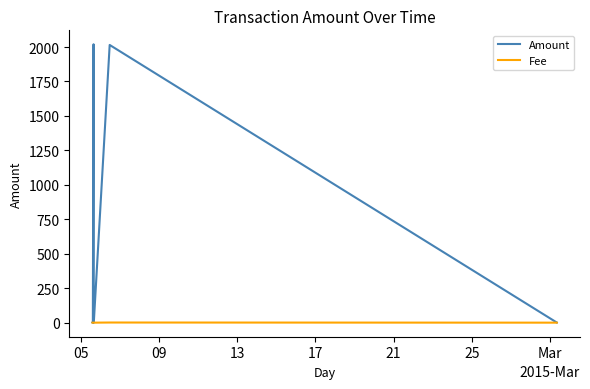

The Fee series shows 1 at 17. True or false?

True